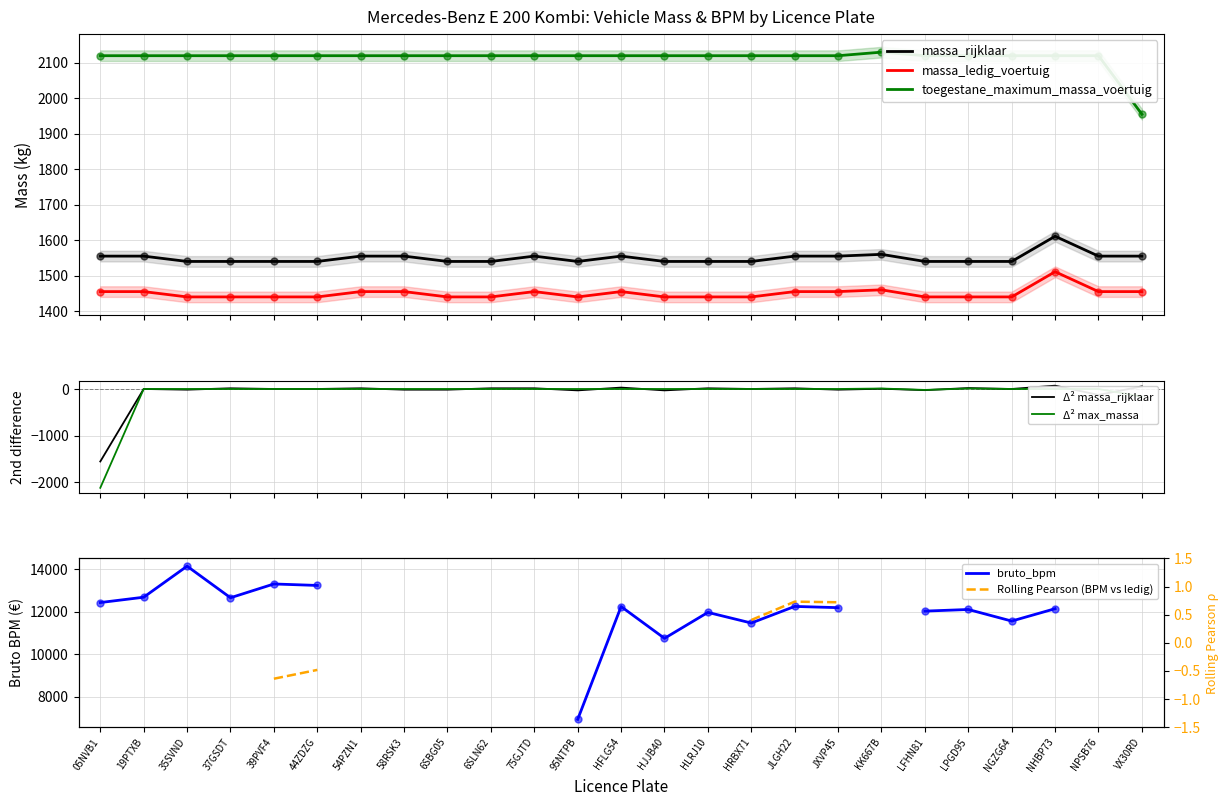

What are all the series names shown in the legend?

massa_ledig_voertuig, massa_rijklaar, toegestane_maximum_massa_voertuig